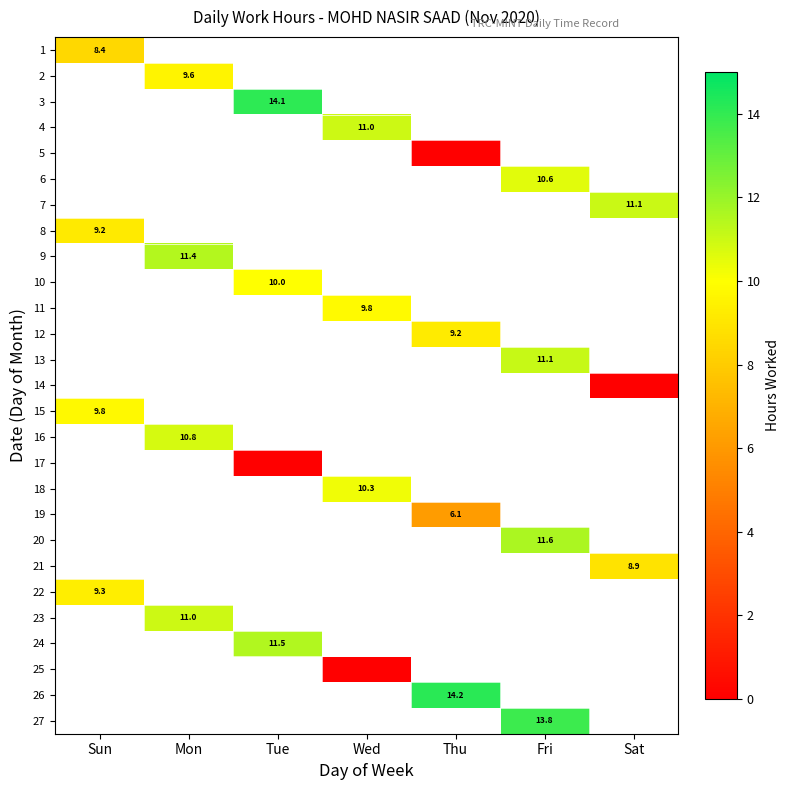

How many values in 4 are above zero?

1